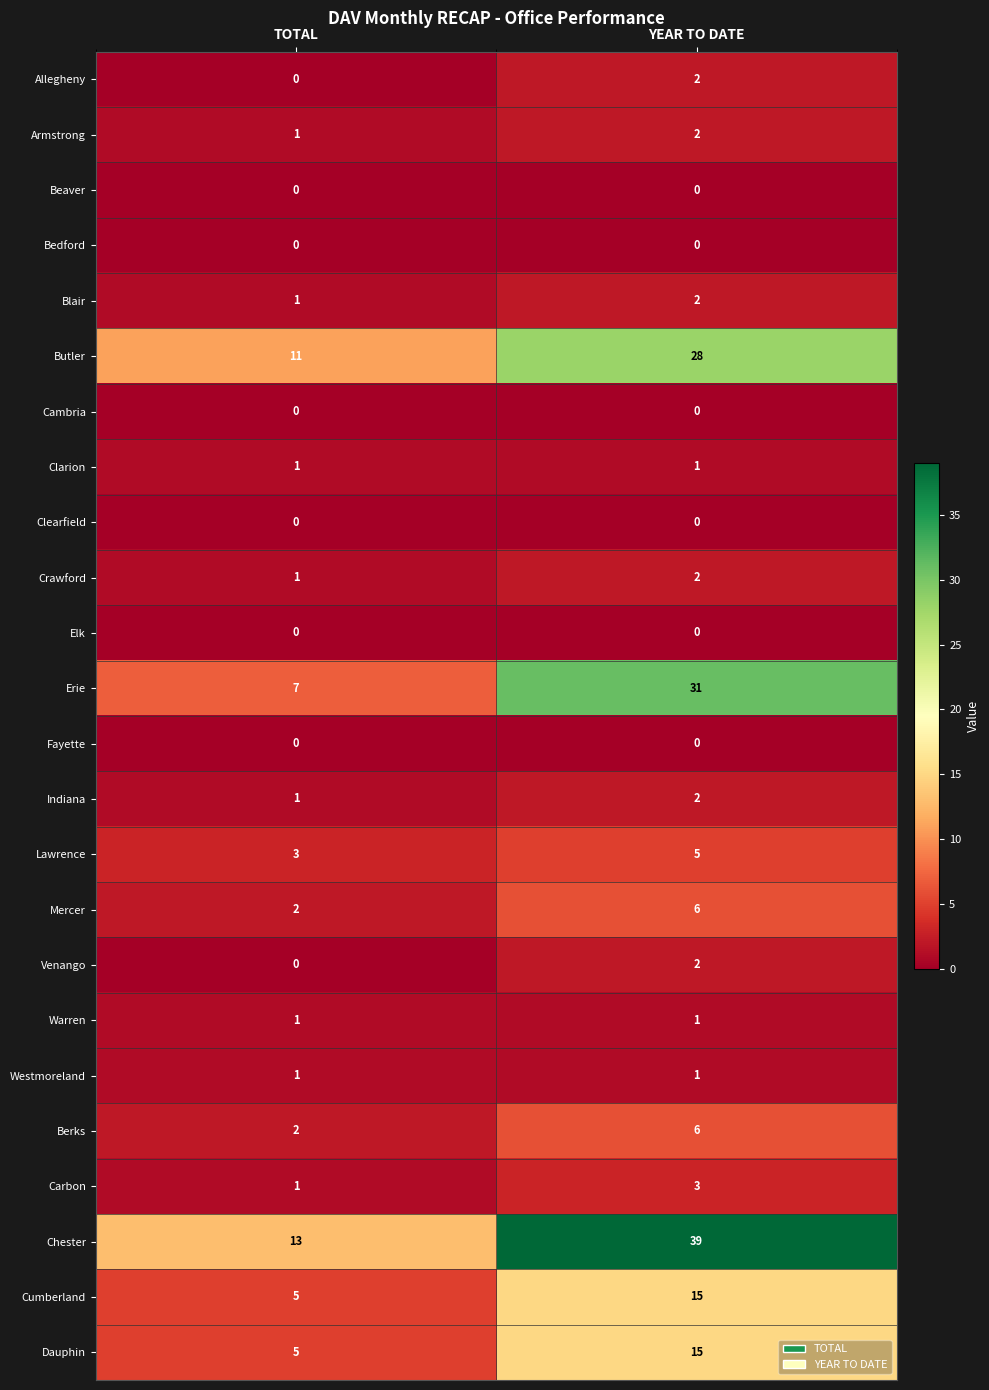

Which series has the largest total across all categories?

Chester